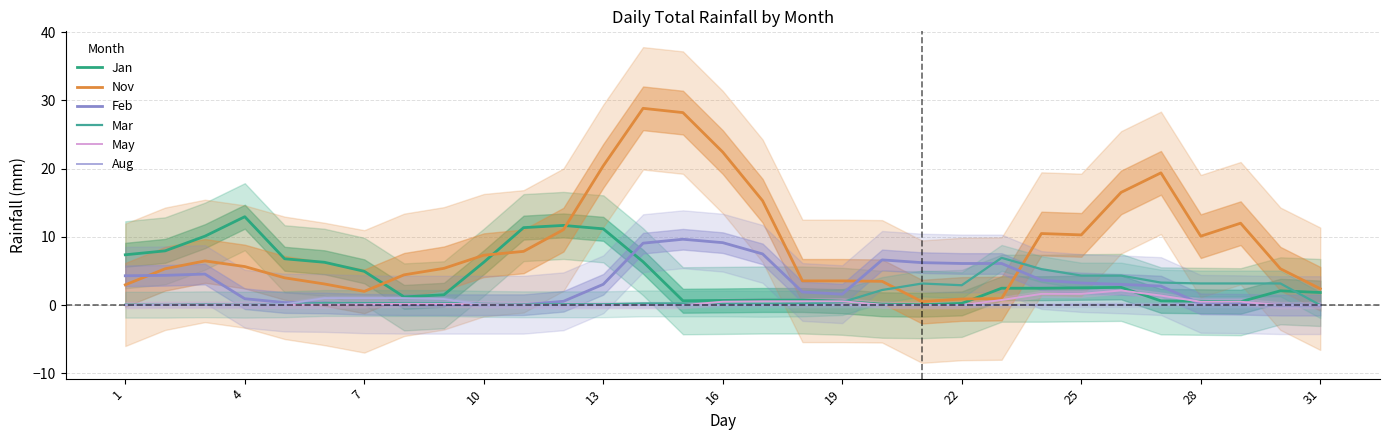

Which has a higher value, 28 or 11?

11